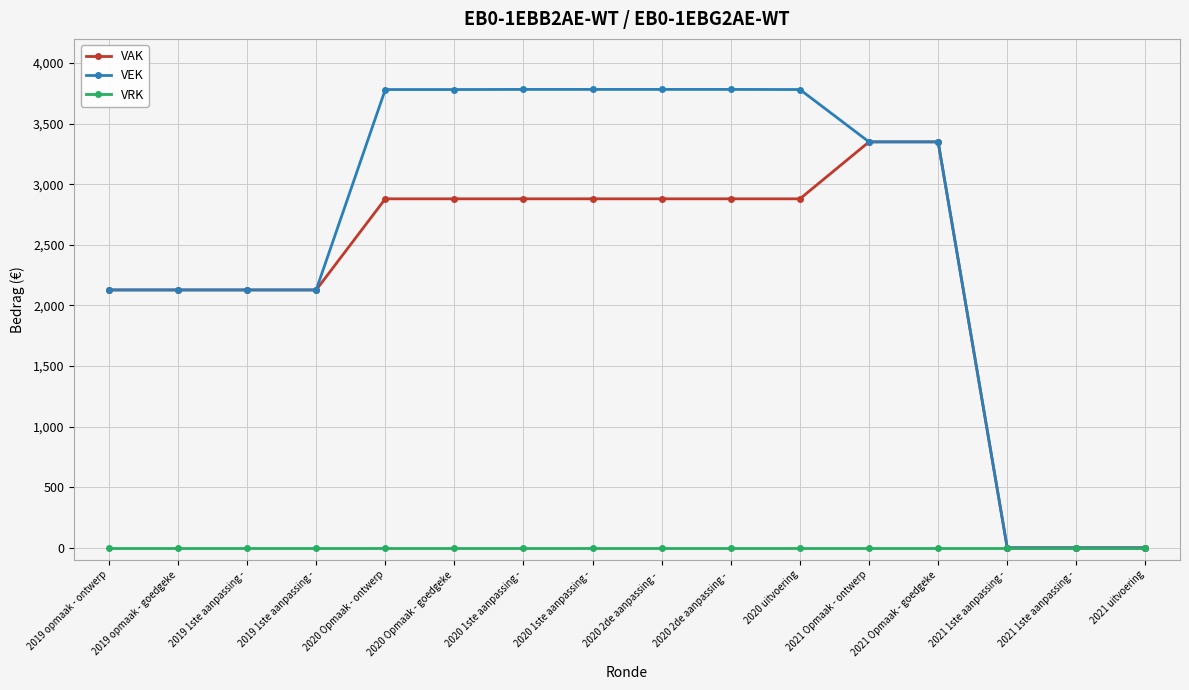

True or false: VEK and VAK intersect in this chart.

False